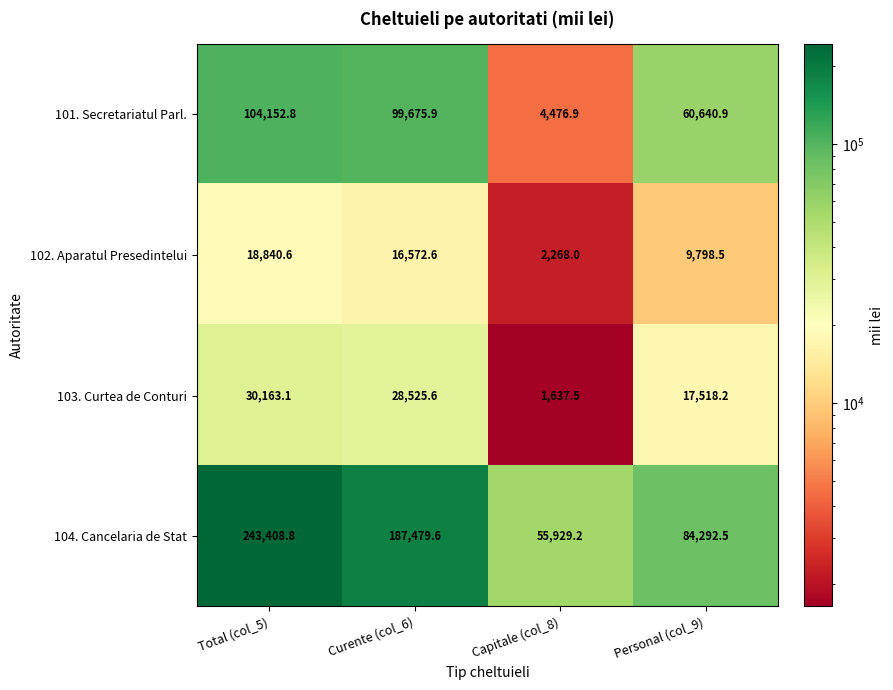

True or false: 102. Aparatul Presedintelui has a value of 2037.1 at Personal (col_9).

False